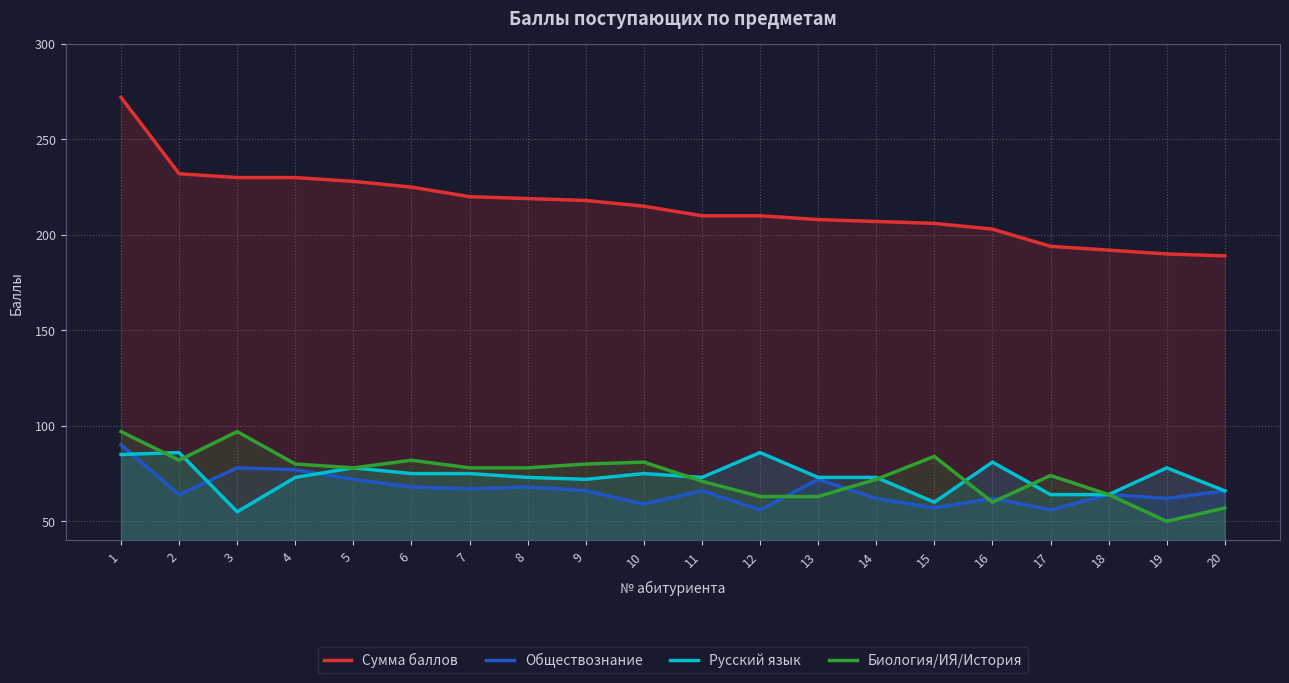

At how many categories does at least one series exceed 78?

20